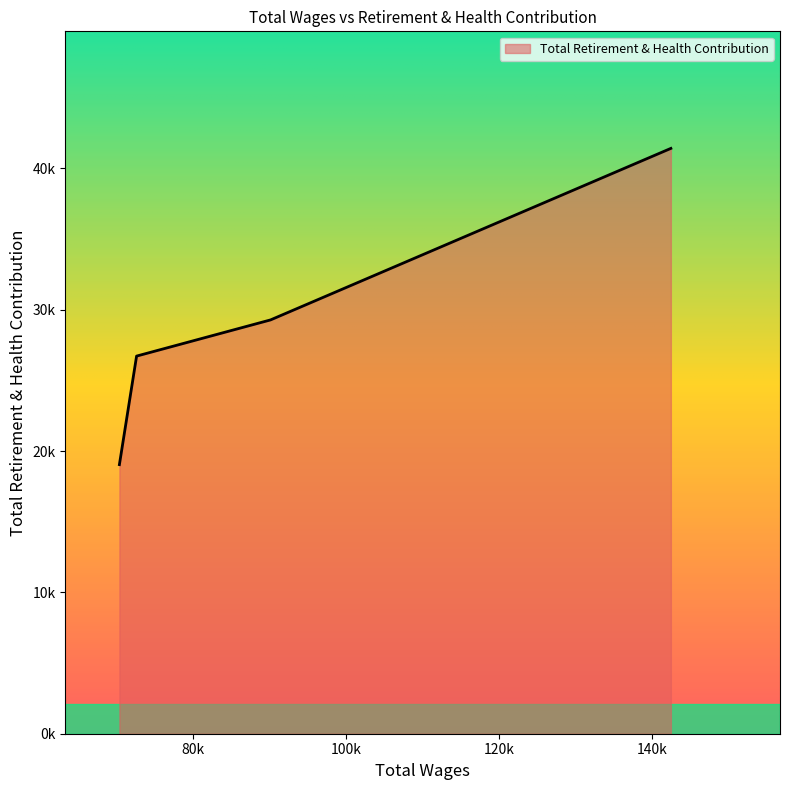

Does the chart display data point markers on the line(s)?

No